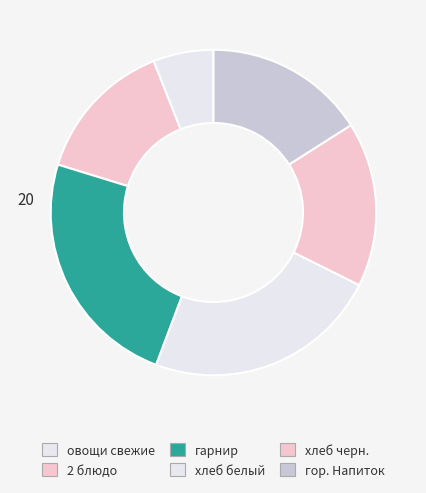

What is the ratio of the value at овощи свежие to the value at 2 блюдо?

0.4